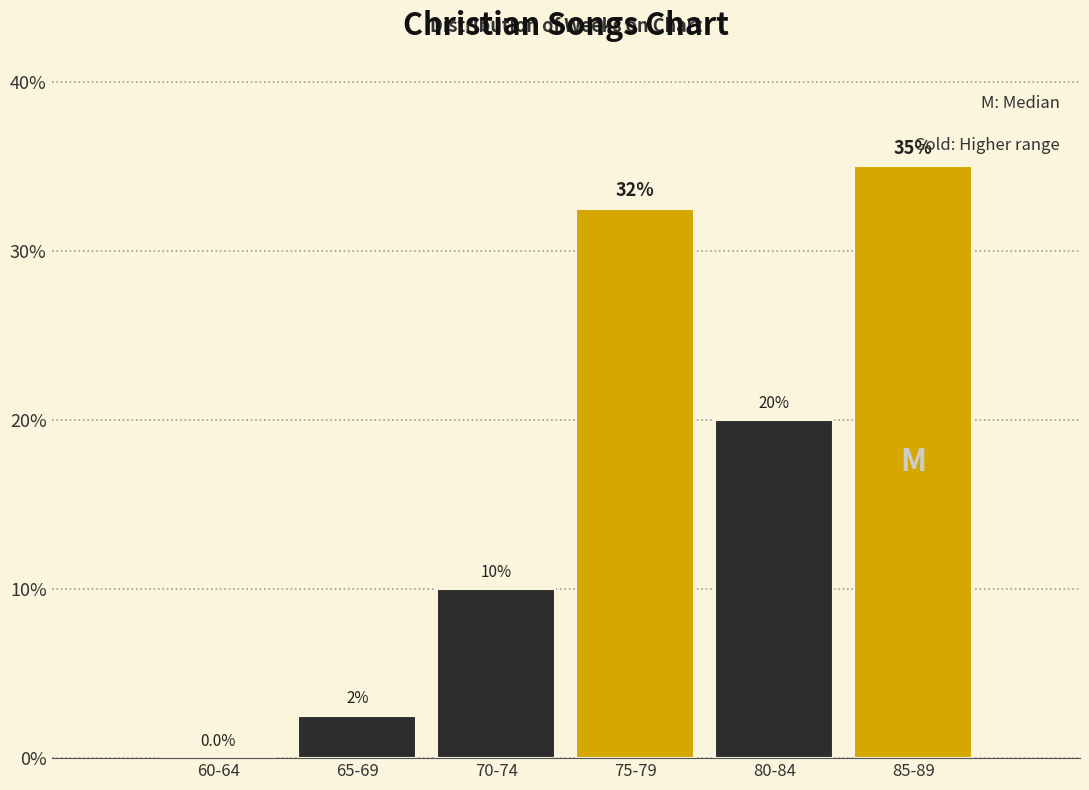

Reading left to right, what are all the values shown in this chart?

60-64=0.0	65-69=2.5	70-74=10.0	75-79=32.5	80-84=20.0	85-89=35.0